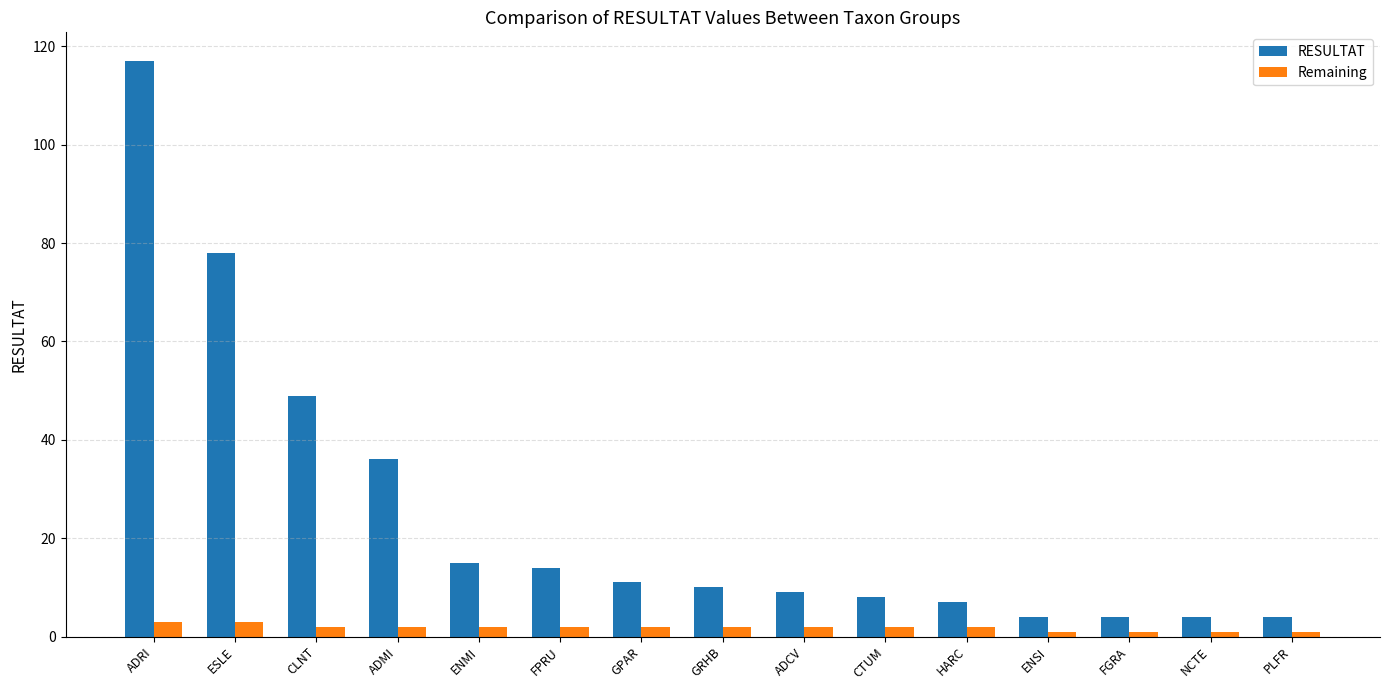

What are all the series names shown in the legend?

RESULTAT, Remaining